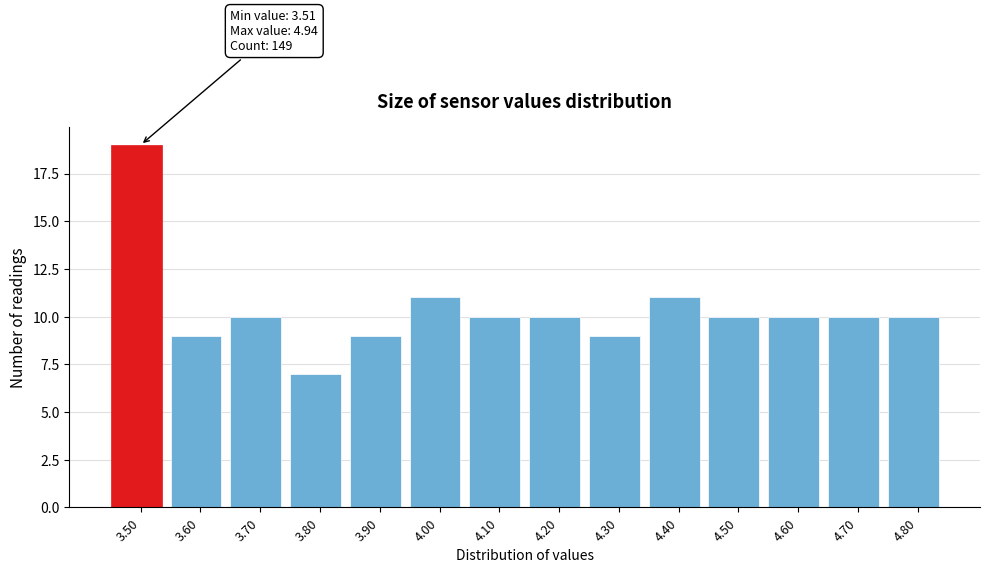

Reading left to right, extract all data points from this chart.

19	9	10	7	9	11	10	10	9	11	10	10	10	10